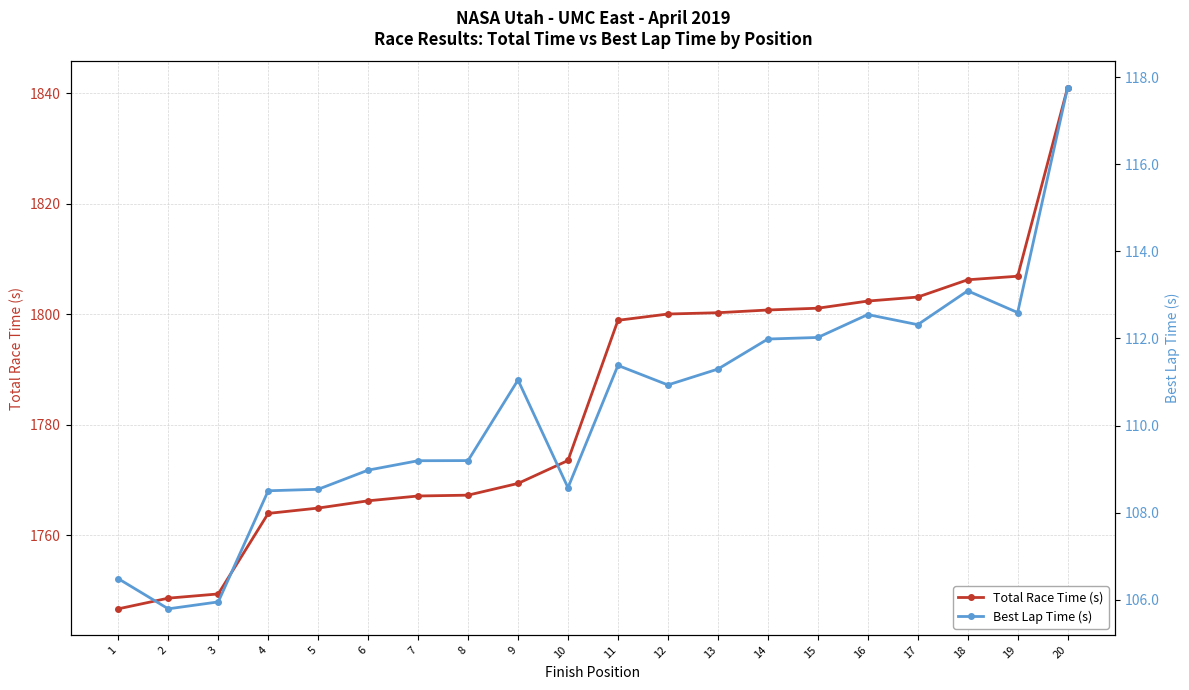

Which has a higher value, 7 or 5?

7